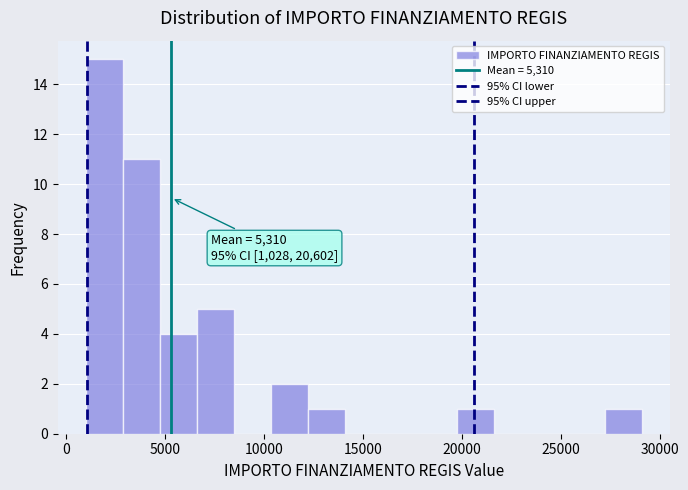

Around what value on the x-axis is the tallest bar? Give the approximate position of its centre, as read against the axis.

2000